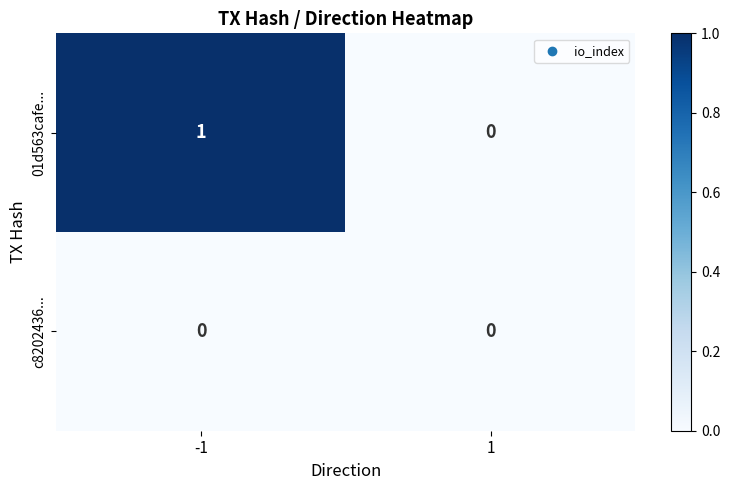

The 01d563cafe... series shows 2 at -1. True or false?

False